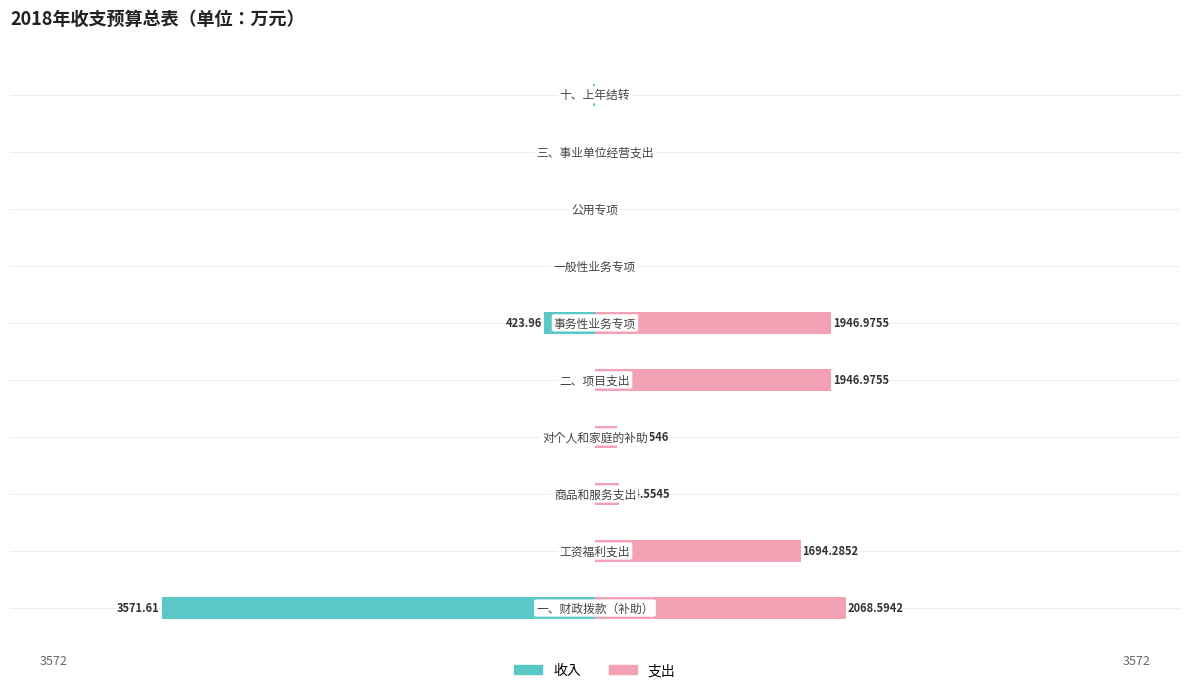

What is the total value across all series at 3?

179.8